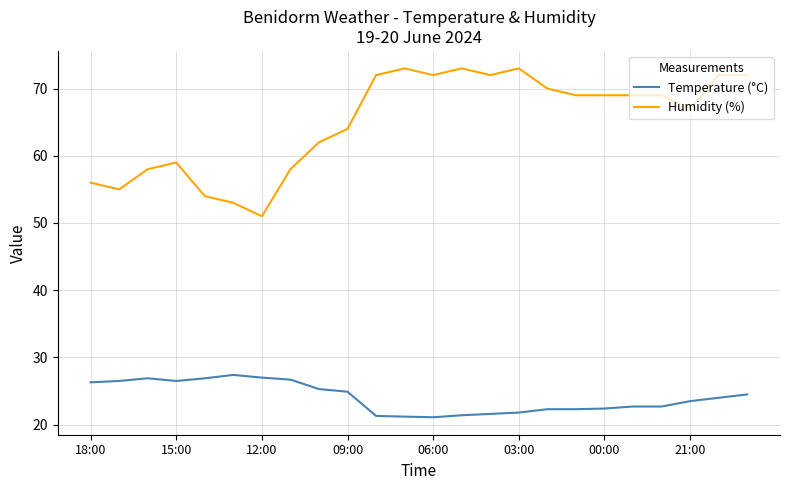

What is the smallest value displayed?

21.1